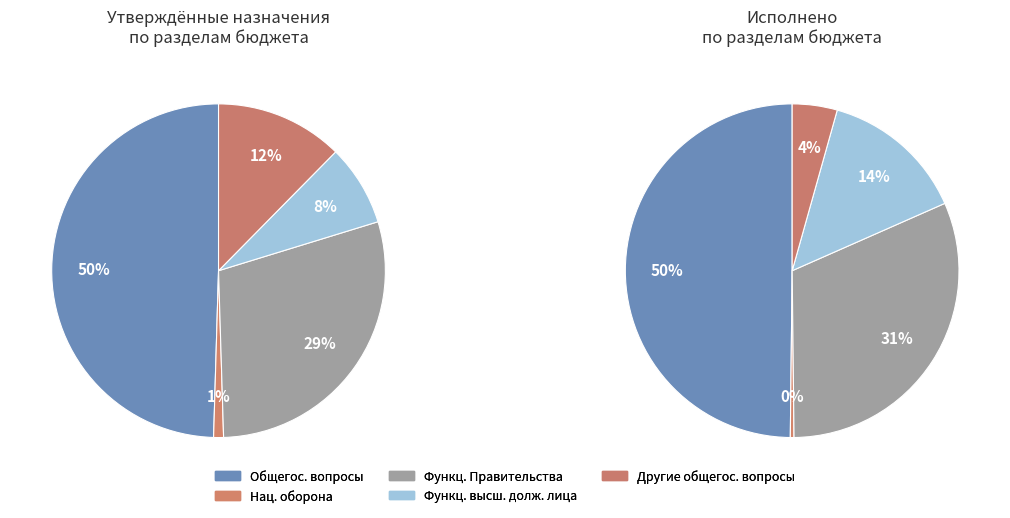

Rank the categories by value from highest to lowest.

Общегосударственные вопросы, Функционирование Правительства, Функционирование высшего должностного лица, Другие общегосударственные вопросы, Национальная оборона